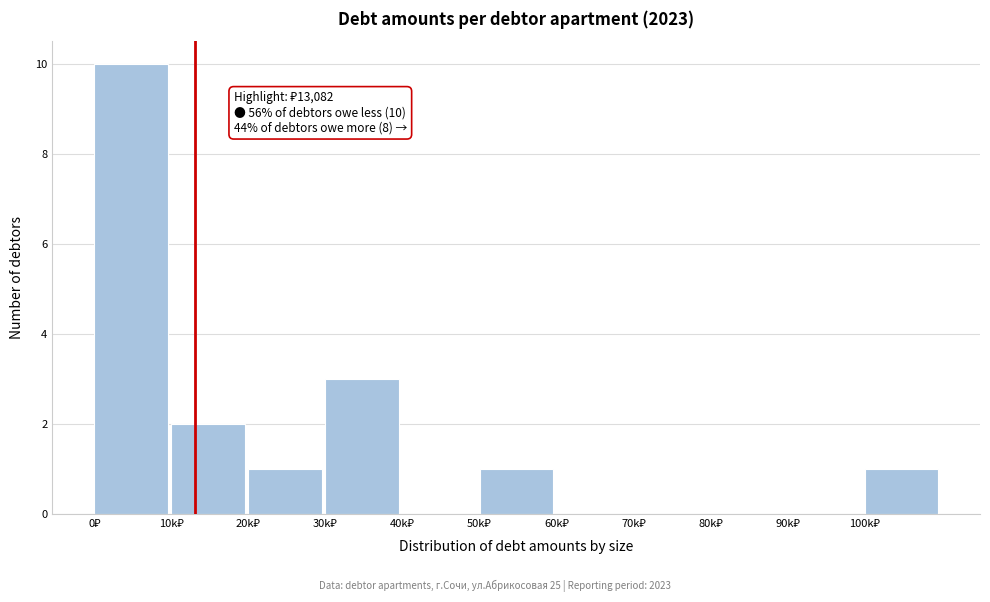

What is the greatest value displayed?

10